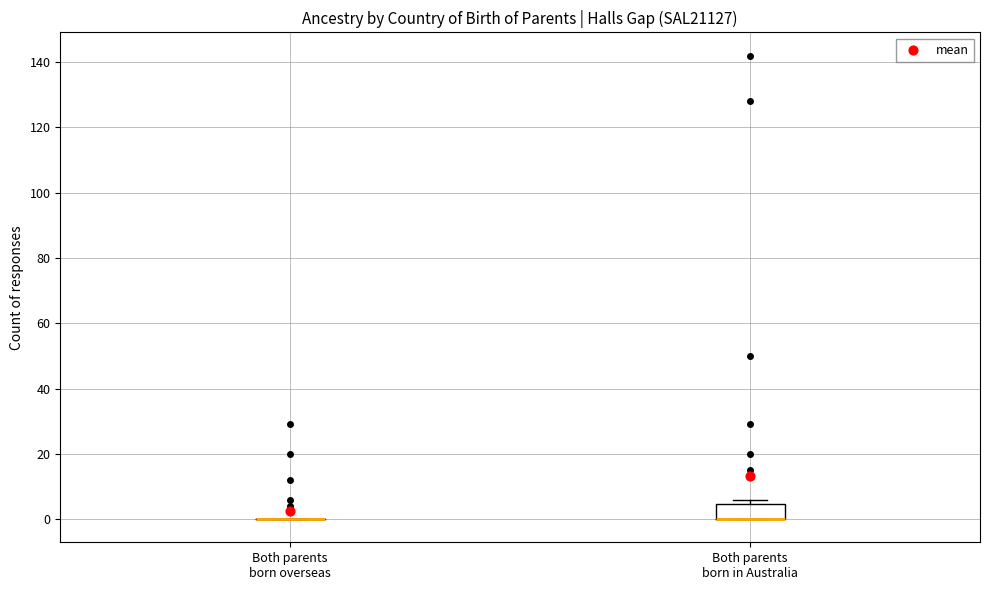

Reading left to right, read every box against the y-axis: the position of its median line, the range the box covers, and the ends of its whiskers. The values are not printed on the chart, so give them approximately, as read against the axis.

Both parents born overseas: box collapsed to a line at 0, whiskers 0 to 0
Both parents born in Australia: median 0 (drawn on the box's lower edge), box 0 to 4, whiskers 0 to 6